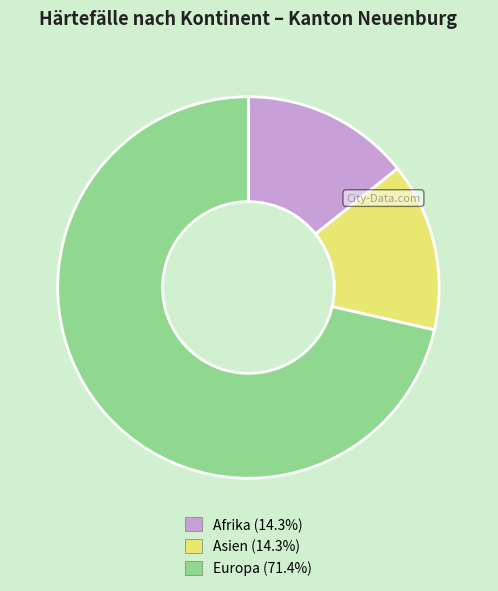

Approximately how many times larger is the value at Europa compared to Afrika?

5.0